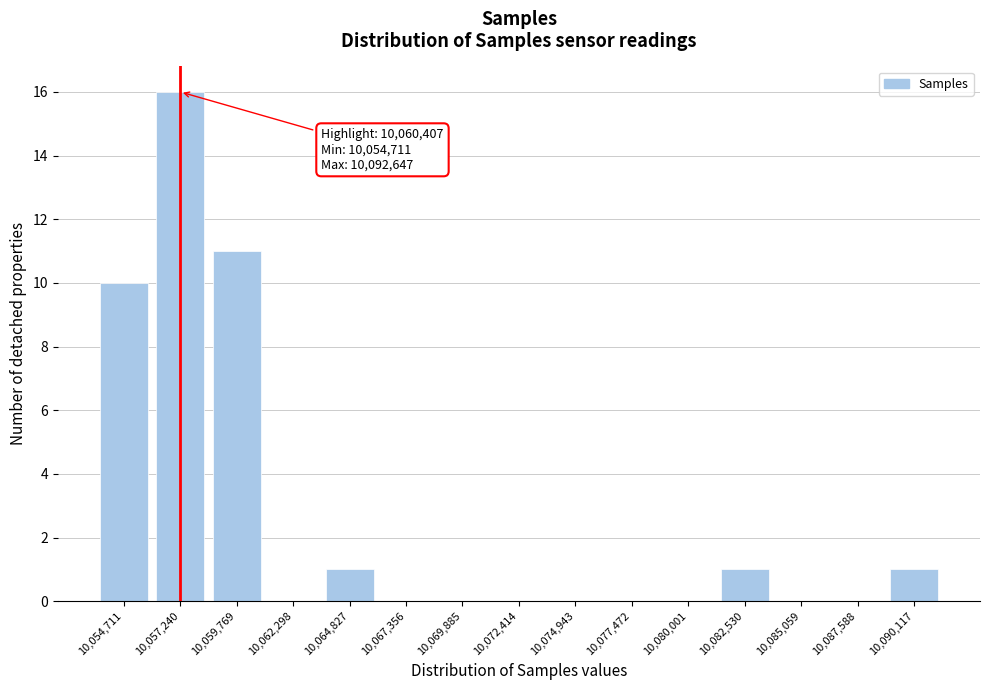

Reading left to right, transcribe all the data shown in this chart.

10,054,711=10	10,057,240=16	10,059,769=11	10,062,298=0	10,064,827=1	10,067,356=0	10,069,885=0	10,072,414=0	10,074,943=0	10,077,472=0	10,080,001=0	10,082,530=1	10,085,059=0	10,087,588=0	10,090,117=1